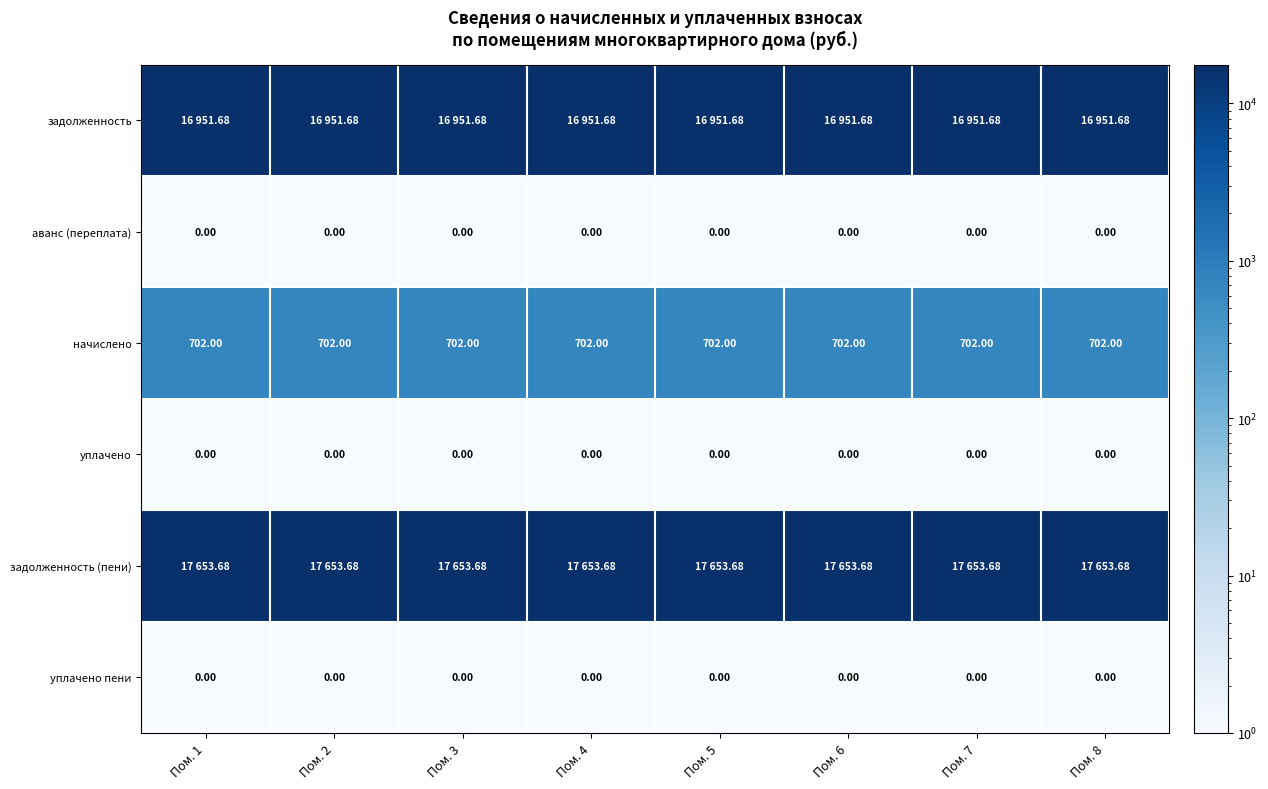

At Пом. 5, list the series in order from largest to smallest.

задолженность (пени), задолженность, начислено, аванс (переплата), уплачено, уплачено пени